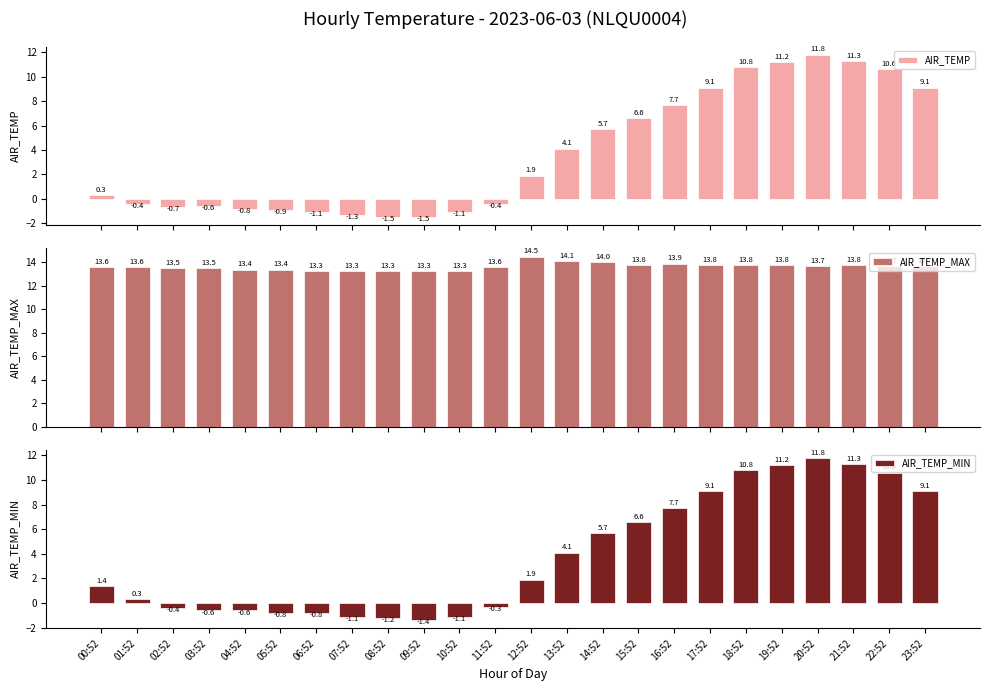

At 07:52, list the series in order from largest to smallest.

AIR_TEMP_MAX, AIR_TEMP_MIN, AIR_TEMP